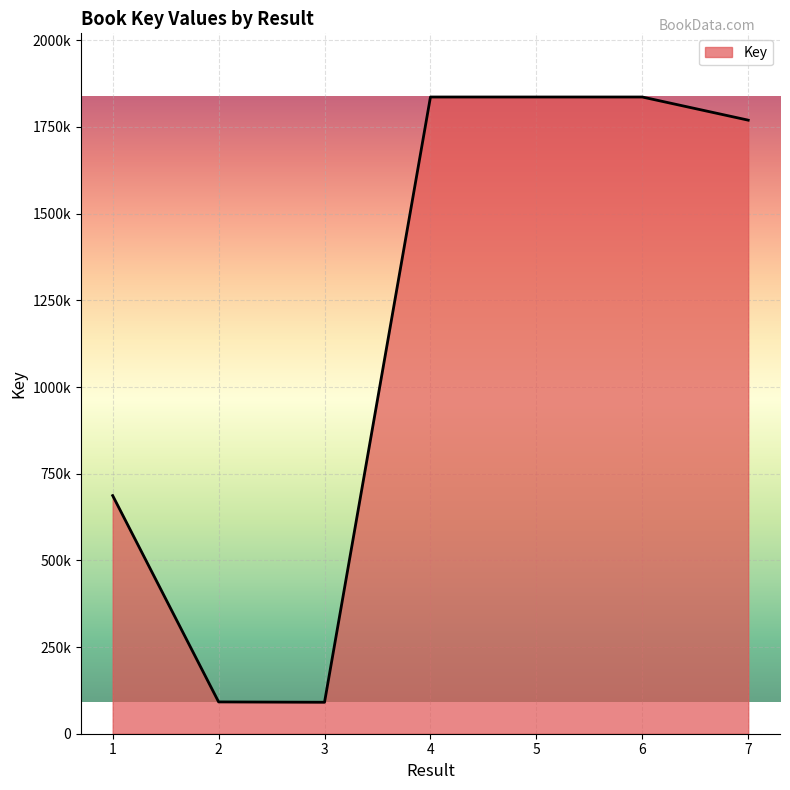

List the labels in order of value, smallest first.

3, 2, 1, 7, 4, 5, 6